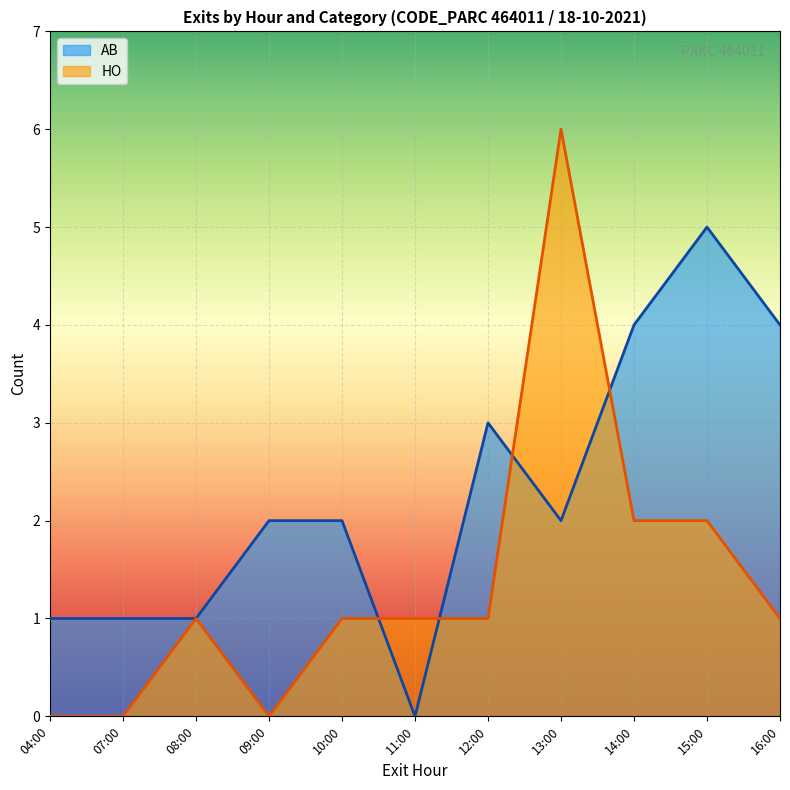

What are all the series names shown in the legend?

AB, HO